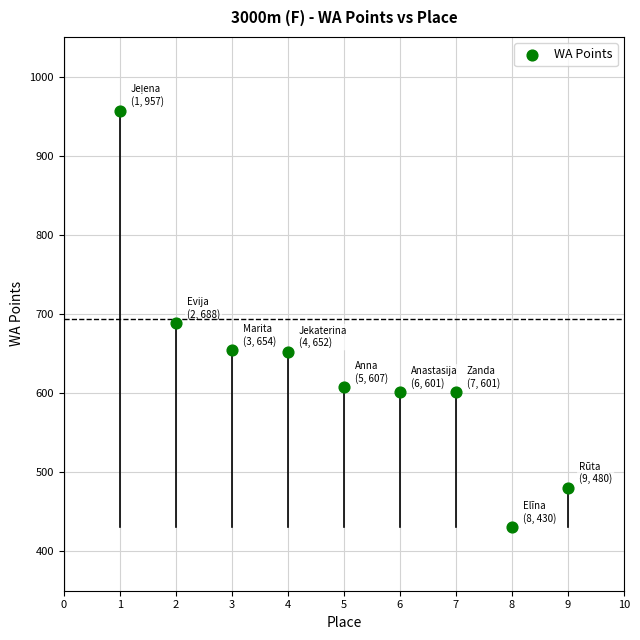

What is the range of Y values (max minus min)?

527